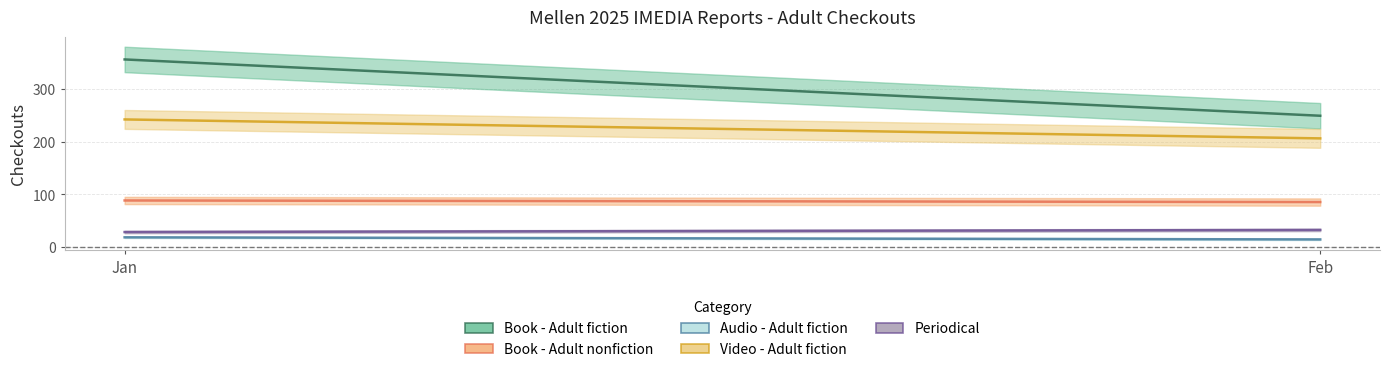

Read the Video - Adult fiction value at Jan, to the nearest 10.

240